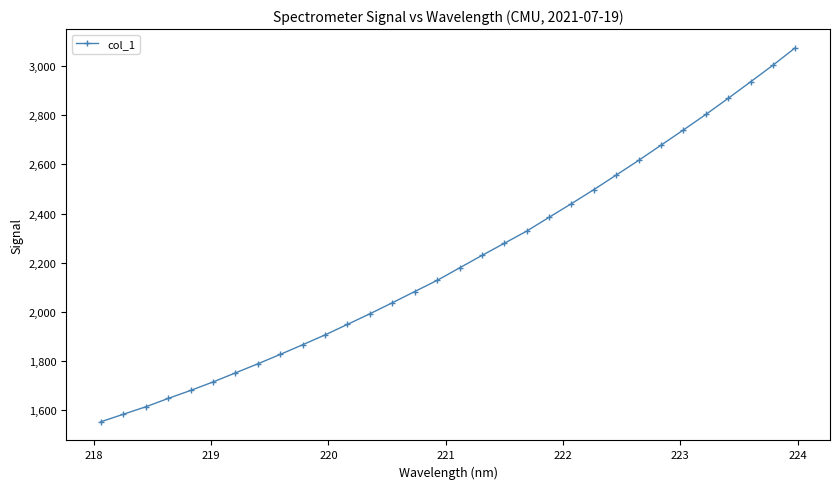

What is the difference between the maximum and second lowest values?

1491.9